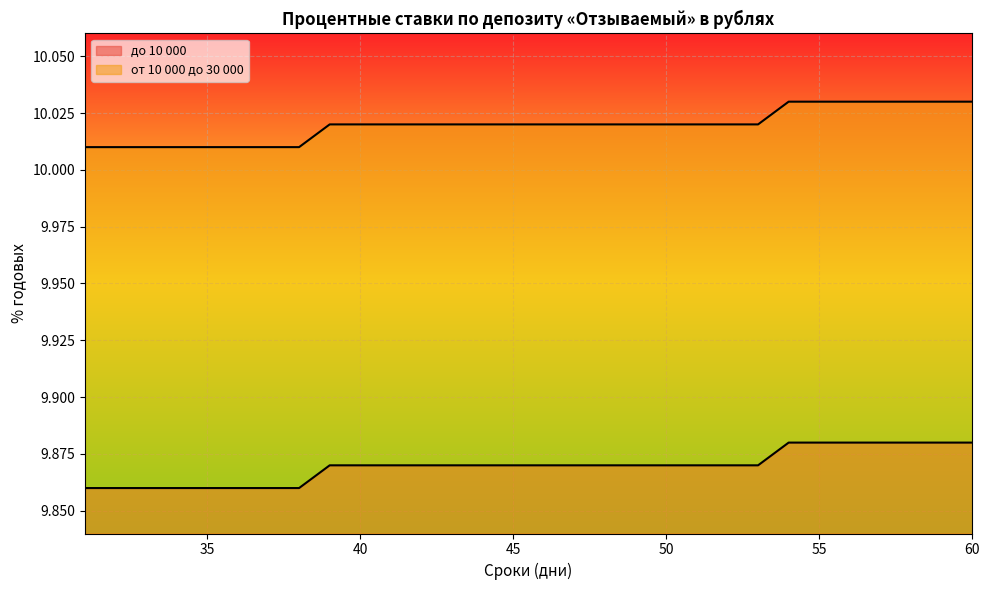

True or false: до 10 000 and от 10 000 до 30 000 intersect in this chart.

False